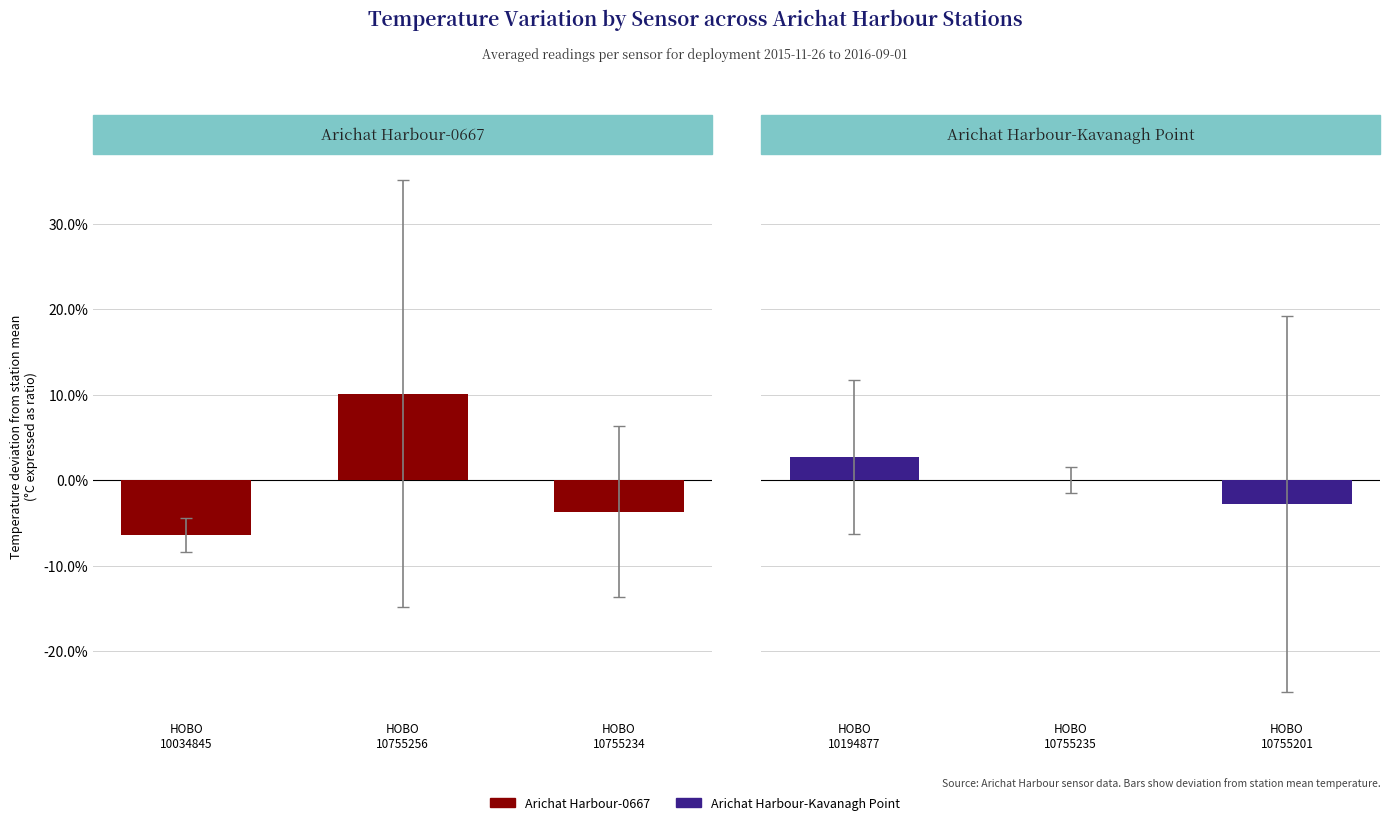

The Arichat Harbour-0667 series shows 0.0 at HOBO
10755256. True or false?

False